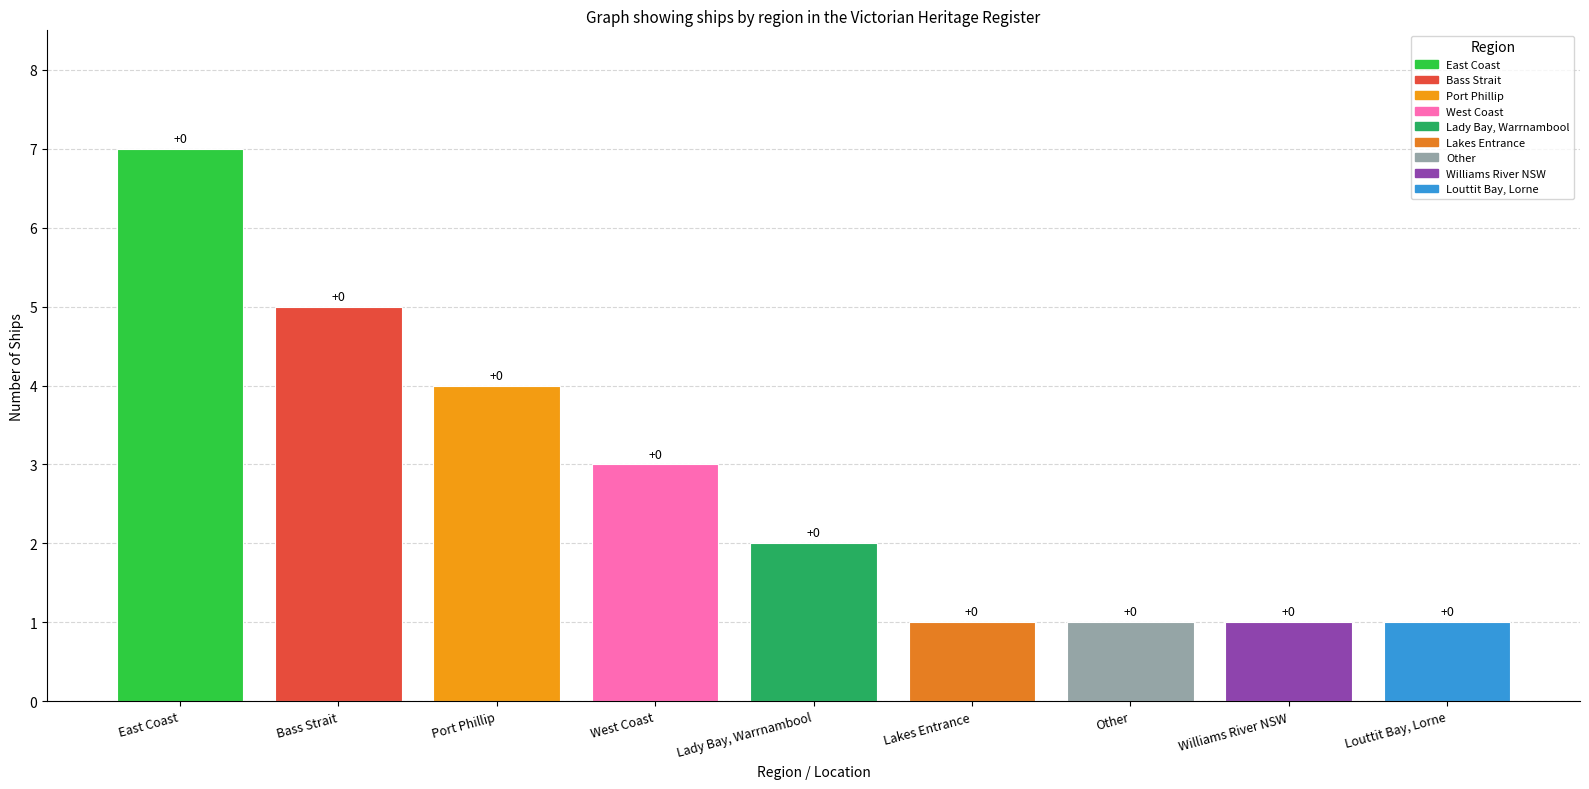

Between West Coast and Lady Bay, Warrnambool, which is larger?

West Coast